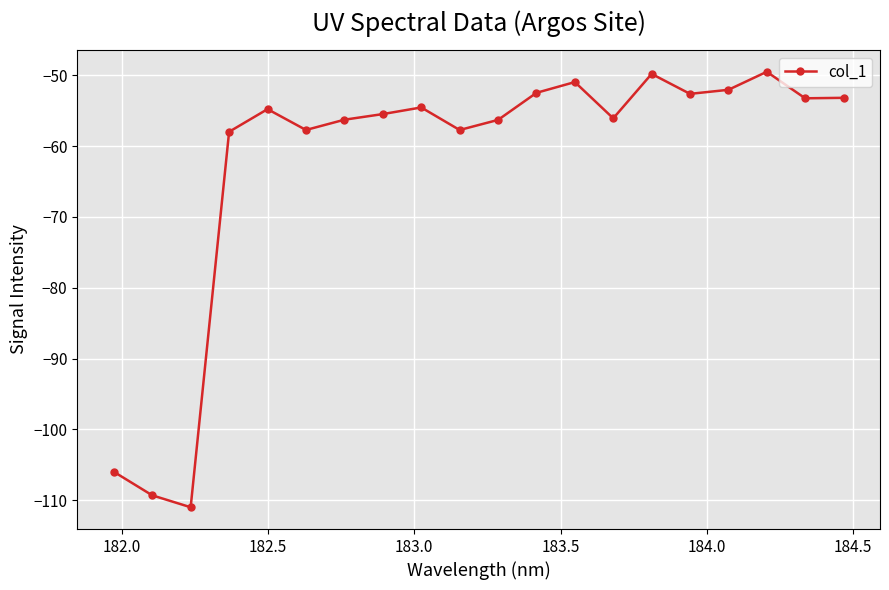

What is the sum of all values?

-1246.8